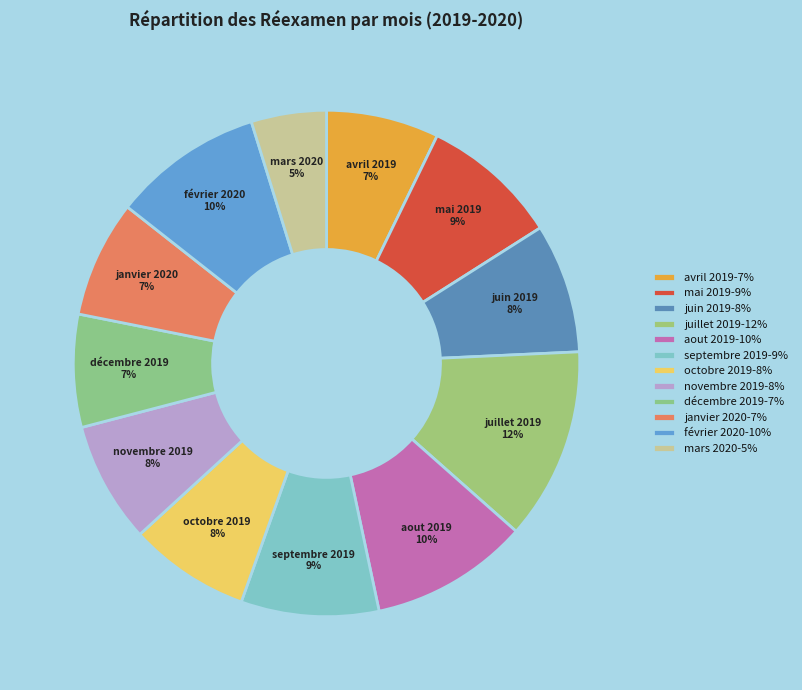

True or false: avril 2019 accounts for 7% of the total.

True